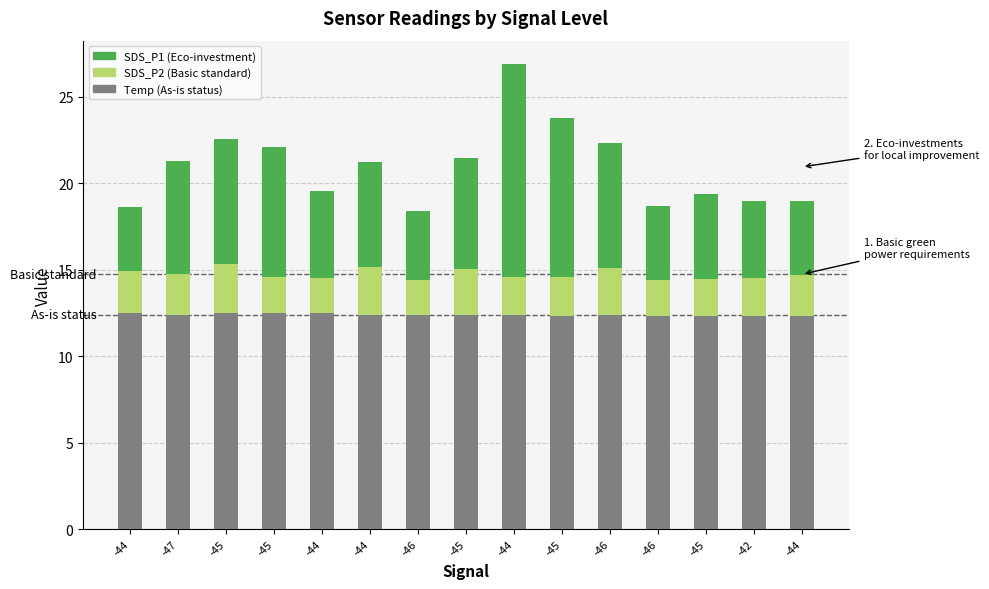

Are the bars horizontal?

No